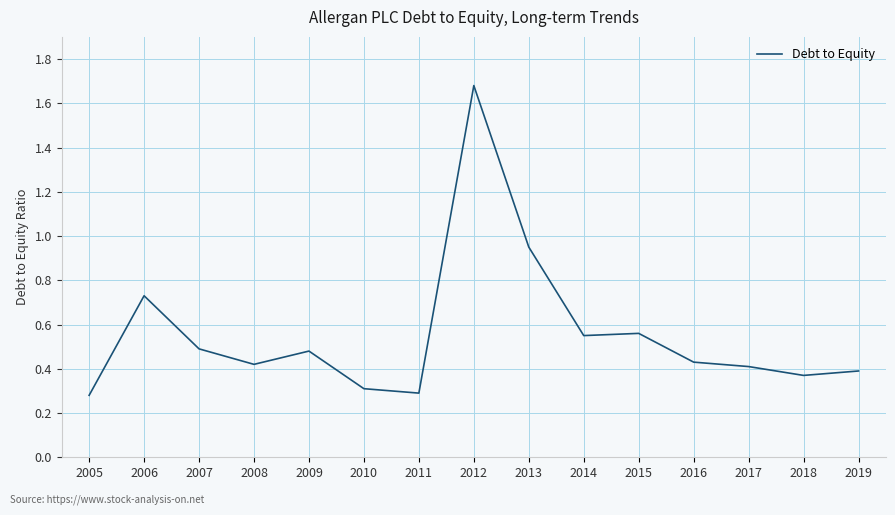

At which category does the data reach its first local valley?

2008